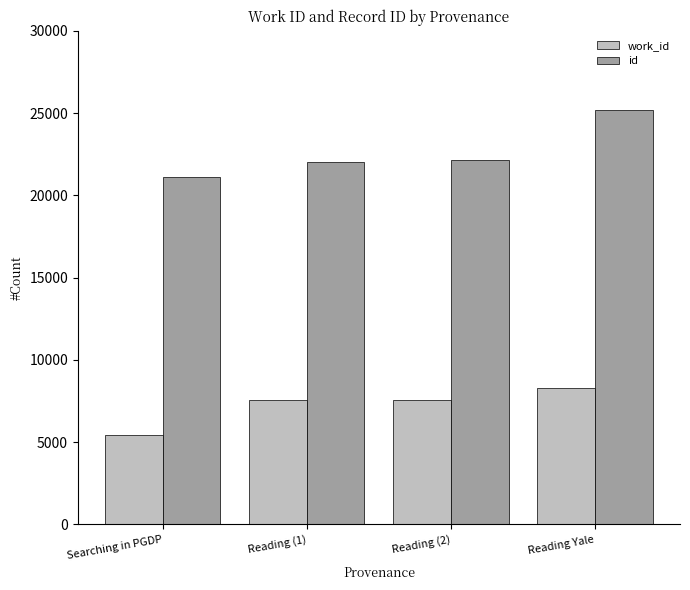

At Reading (1), list the series in order from smallest to largest.

work_id, id